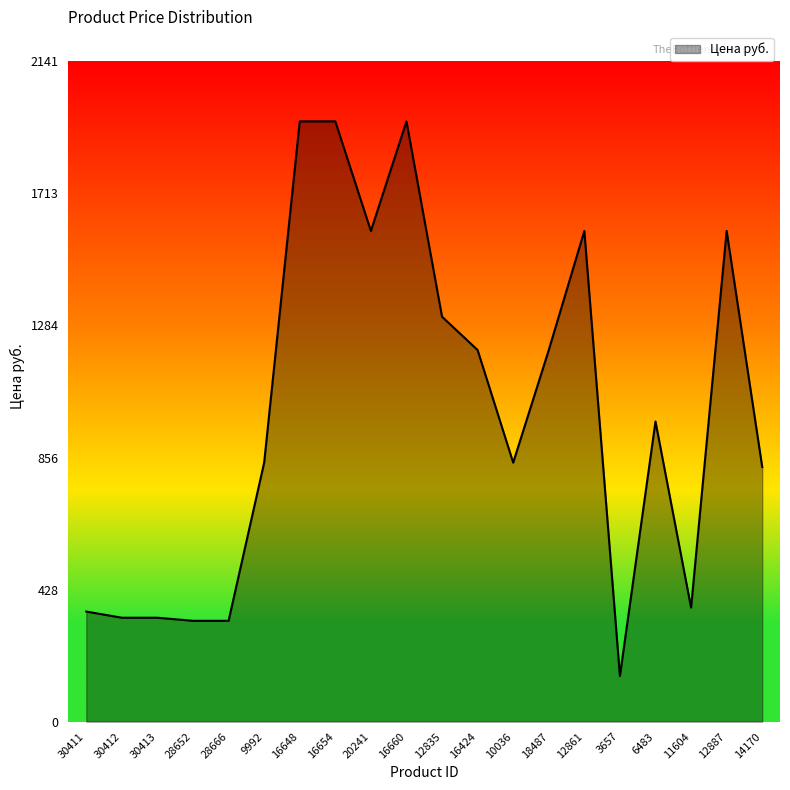

What is the smallest value displayed?

148.0